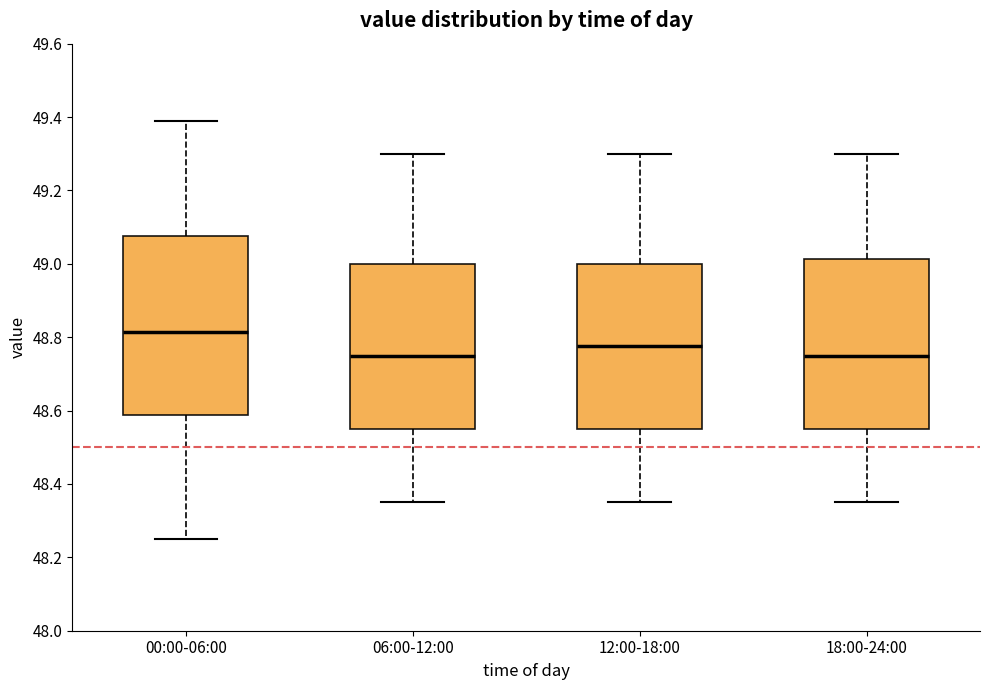

Where does the lower whisker of the box for 18:00-24:00 end on the y-axis? The values are not printed on the chart, so give them approximately, as read against the axis.

48.36